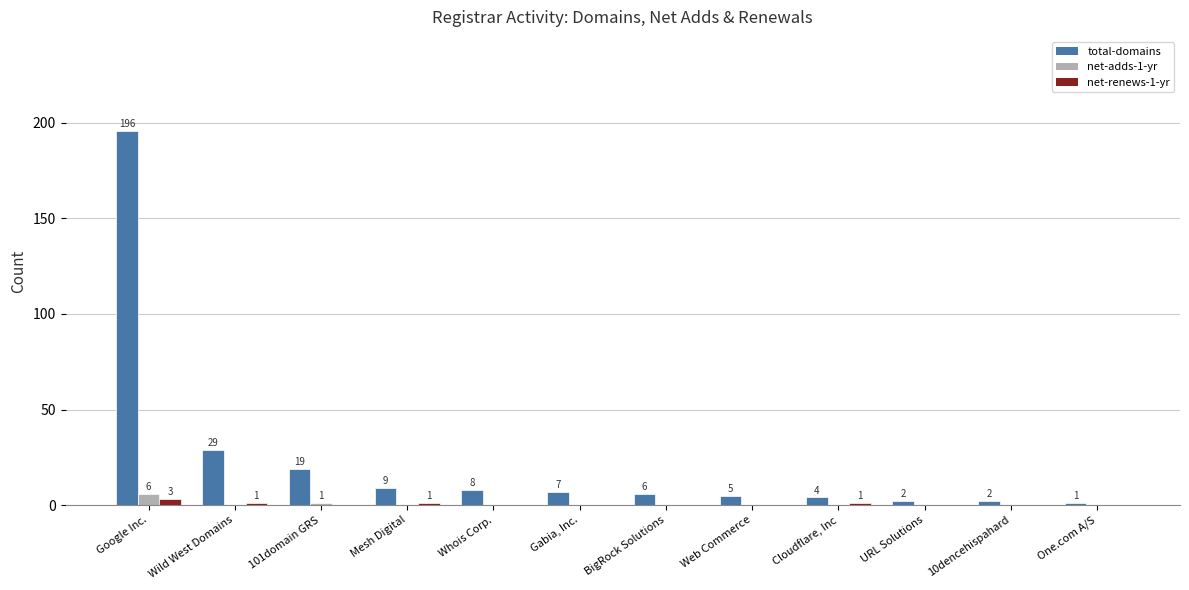

Which category has the highest value across all series?

Google Inc.